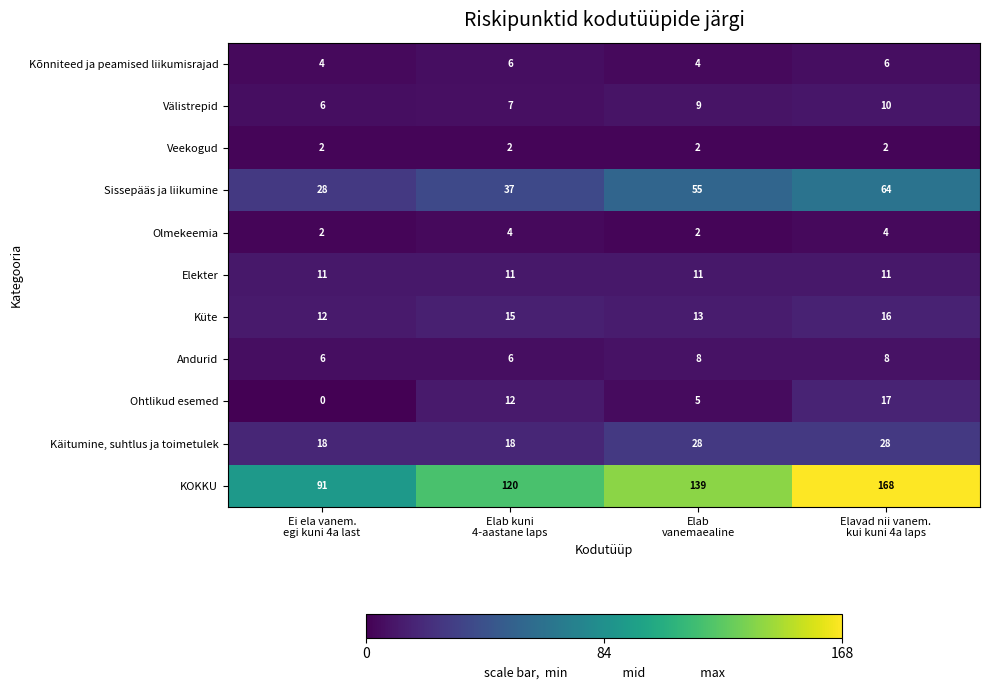

Which series has the largest total across all categories?

KOKKU